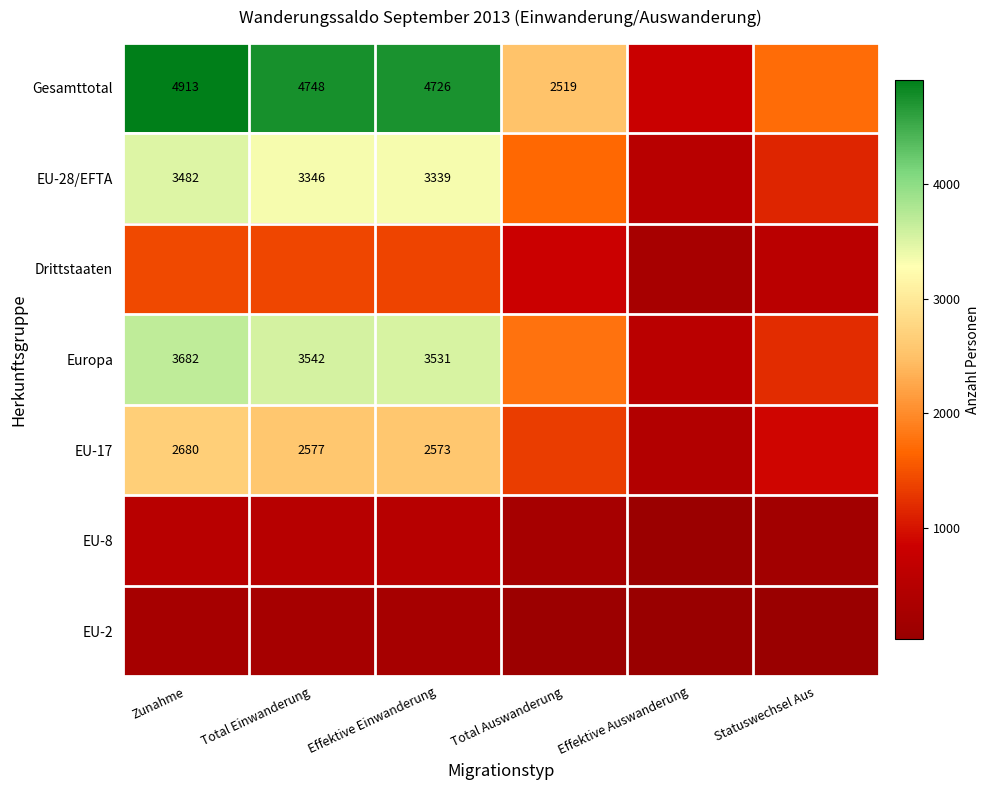

Is it true that Gesamttotal equals 2675 at Total Einwanderung?

False